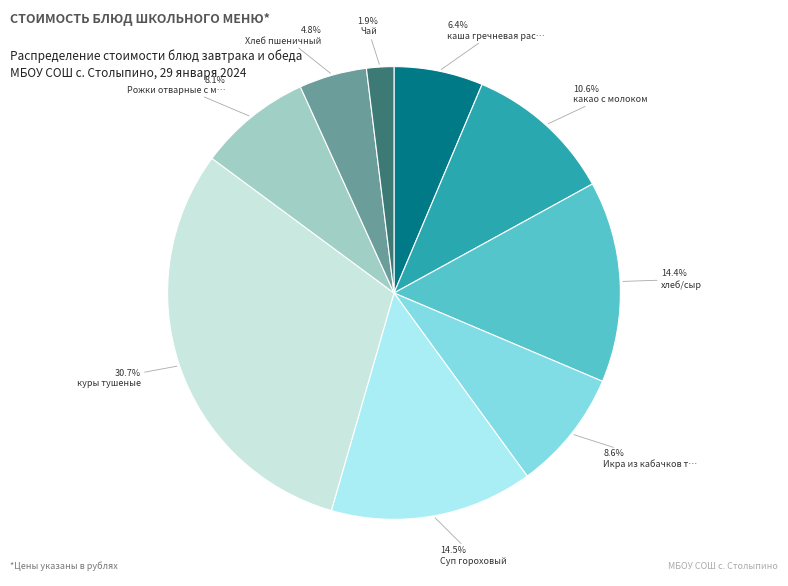

How many segments does this pie chart have?

9